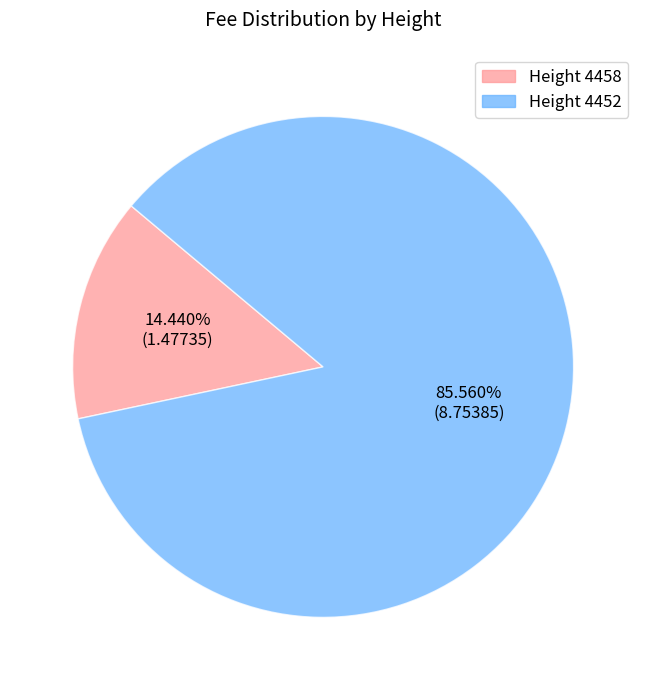

Does any single category account for the majority?

Yes